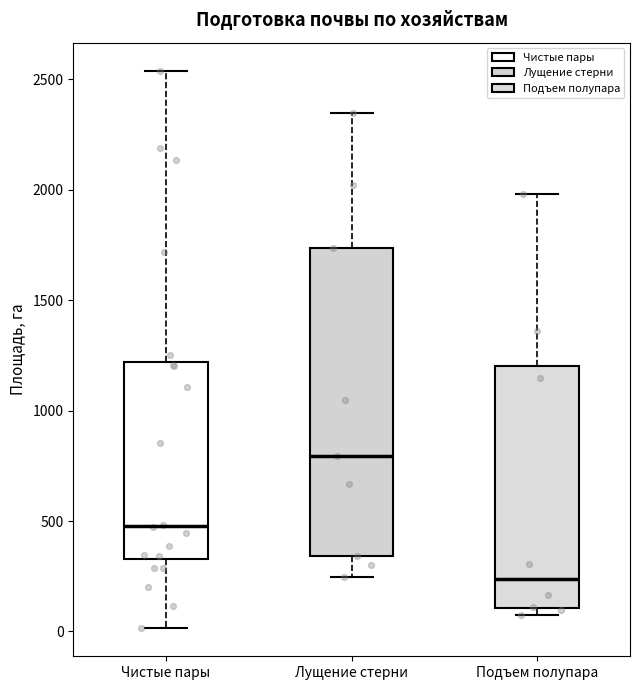

Reading left to right, read every box against the y-axis: the position of its median line, the range the box covers, and the ends of its whiskers. The values are not printed on the chart, so give them approximately, as read against the axis.

Чистые пары: median 500, box 350 to 1200, whiskers 0 to 2550
Лущение стерни: median 800, box 350 to 1750, whiskers 250 to 2350
Подъем полупара: median 250, box 100 to 1200, whiskers 100 (just below the box's lower edge) to 2000